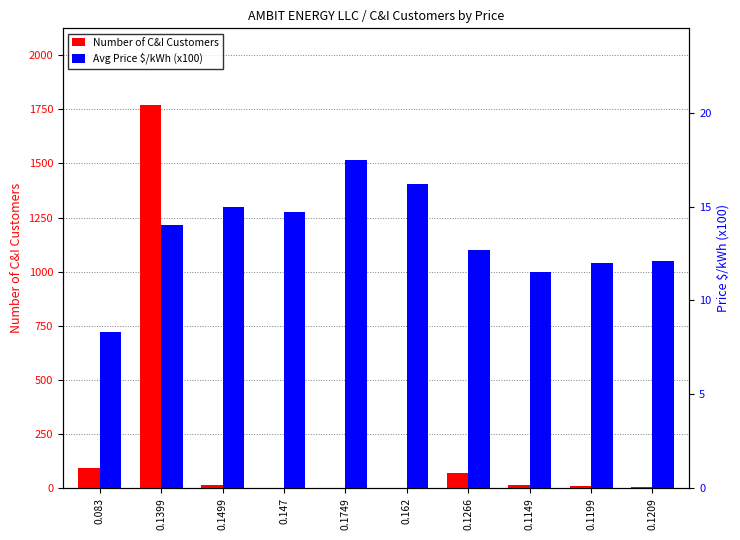

Rank the series by their average value, from highest to lowest.

Number of C&I Customers, Avg Price $/kWh (x100)